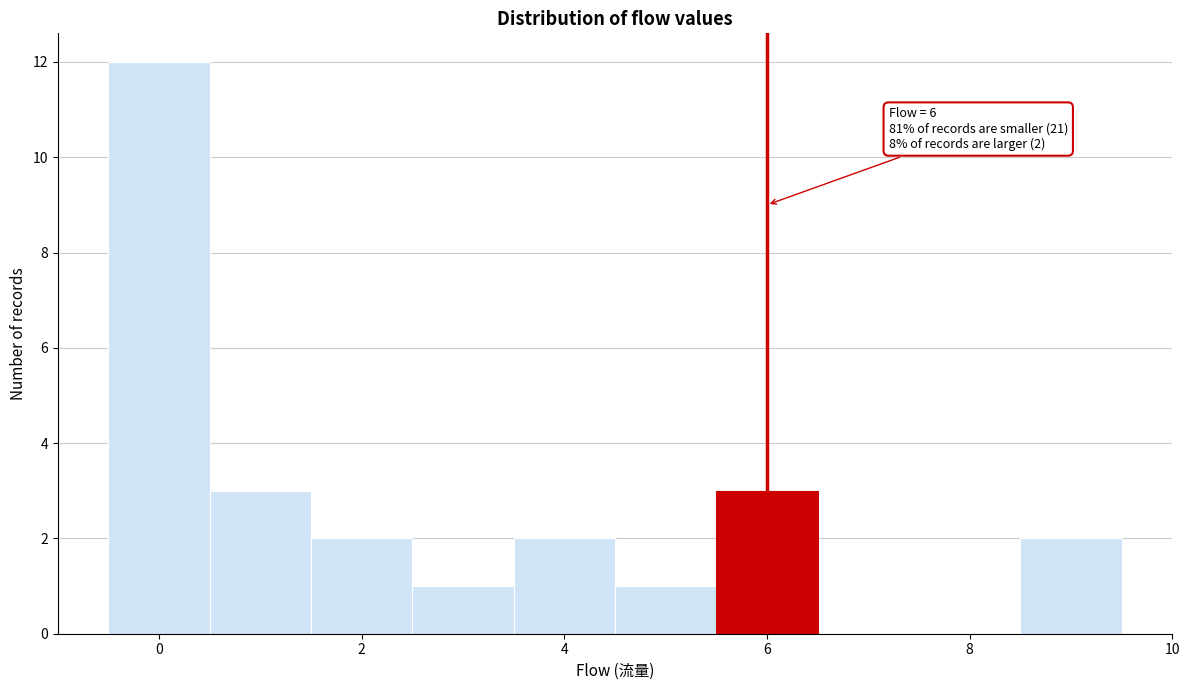

Which range on the x-axis has the tallest bar?

-0.5 to 0.5